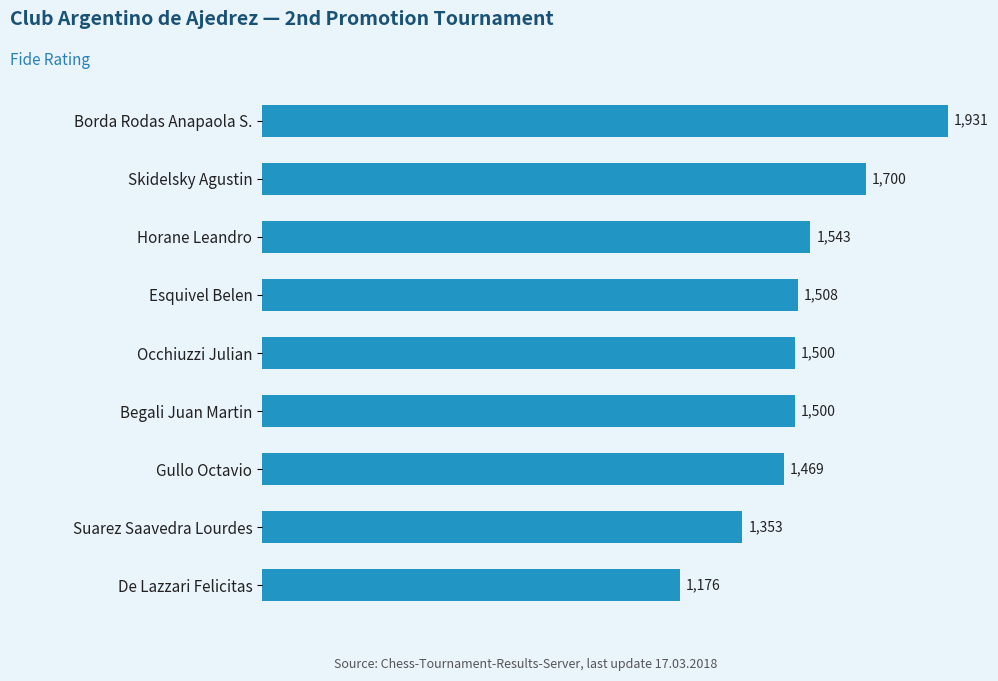

Approximately how many times larger is the value at Suarez Saavedra Lourdes compared to Skidelsky Agustin?

0.8